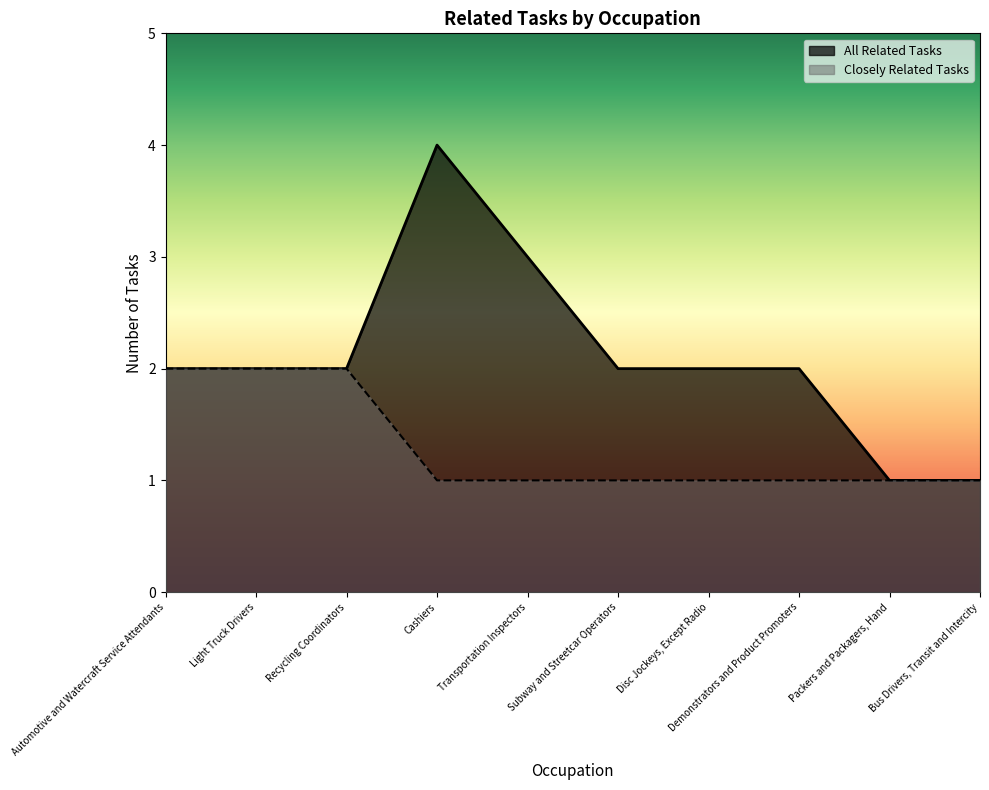

True or false: All Related Tasks and Closely Related Tasks intersect in this chart.

False